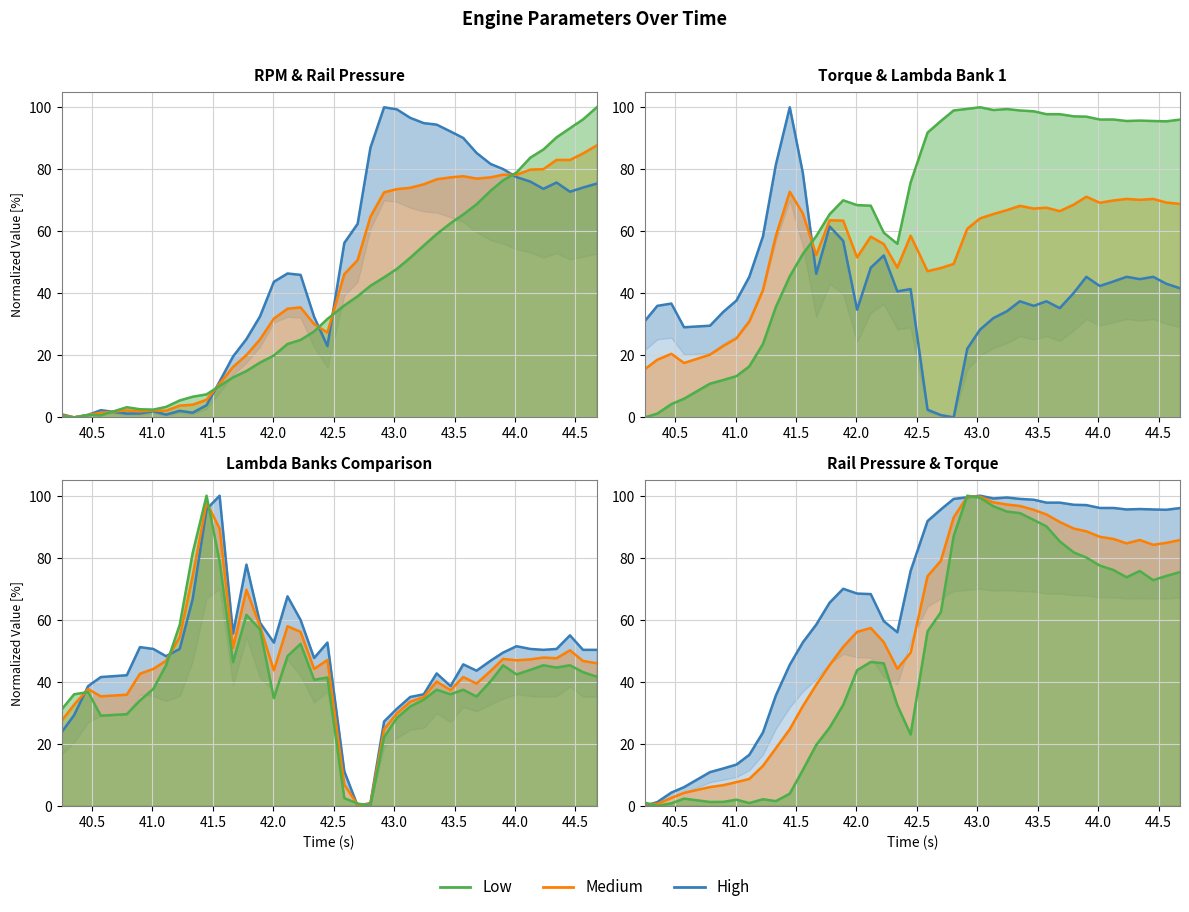

Reading right to left, extract all data points from this chart.

High: 96.0	95.5	95.6	95.7	95.6	96.0	96.0	97.0	97.1	97.8	97.8	98.7	99.0	99.4	99.1	100.0	99.5	99.0	95.6	91.8	75.8	56.0	59.5	68.3	68.4	70.0	65.5	58.4	52.7	45.5	35.6	23.7	16.4	13.3	12.0	10.9	6.0	4.3	1.2	0.0
Medium: 85.7	84.8	84.2	85.7	84.6	86.0	86.8	88.5	89.4	91.5	93.9	95.4	96.7	97.2	97.8	99.7	99.7	93.0	79.0	74.0	49.4	44.2	52.7	57.3	56.1	51.3	45.4	39.0	32.1	24.7	18.6	12.9	8.7	7.6	6.6	6.0	4.2	2.5	0.6	0.5
Low: 75.4	74.1	72.8	75.7	73.7	76.0	77.5	80.1	81.7	85.3	90.1	92.2	94.4	94.9	96.6	99.3	100.0	87.0	62.4	56.3	23.0	32.4	45.9	46.4	43.7	32.5	25.2	19.6	11.6	3.9	1.5	2.1	0.9	2.0	1.3	1.2	2.3	0.8	0.0	1.0